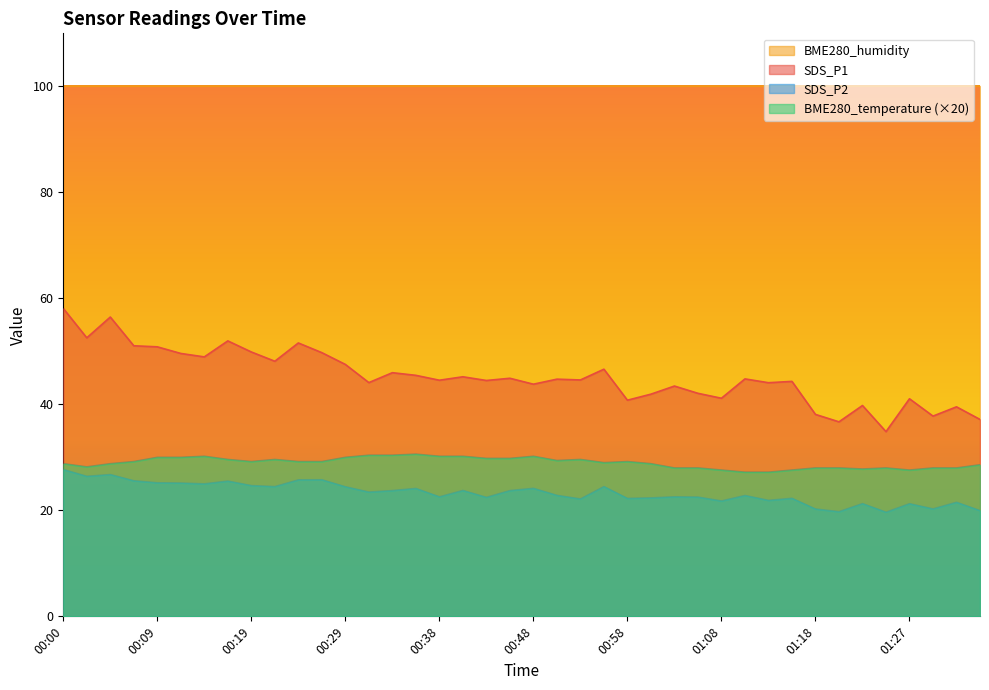

What are all the series names shown in the legend?

BME280_humidity, SDS_P1, SDS_P2, BME280_temperature (×20)